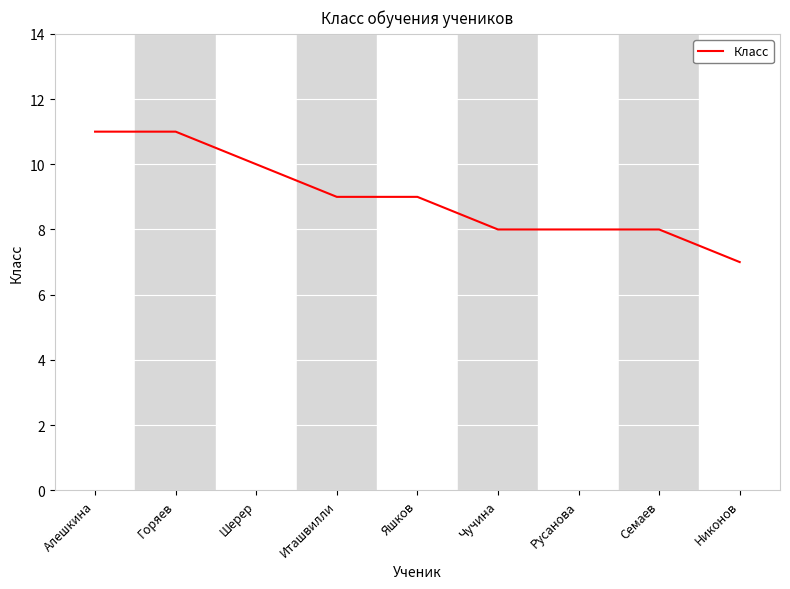

Approximately how many times larger is the value at Яшков compared to Горяев?

0.8